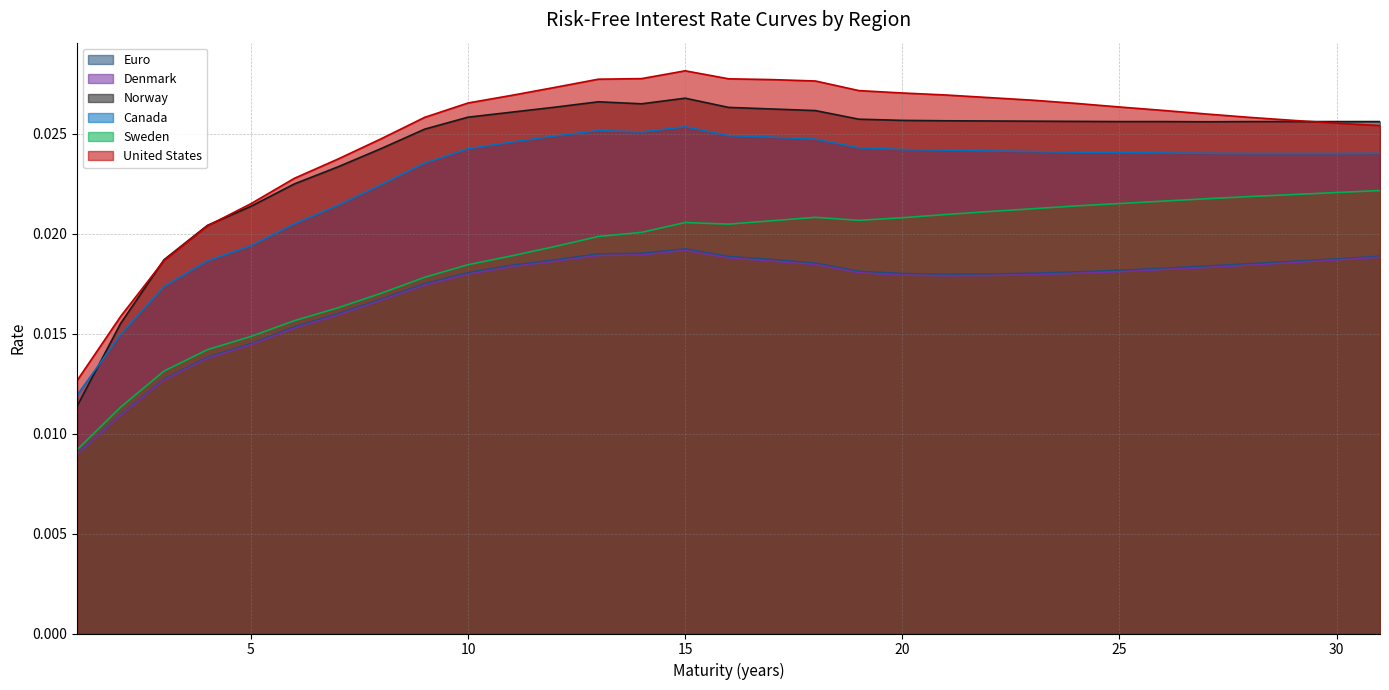

Which category has the highest value in the Sweden series?

31